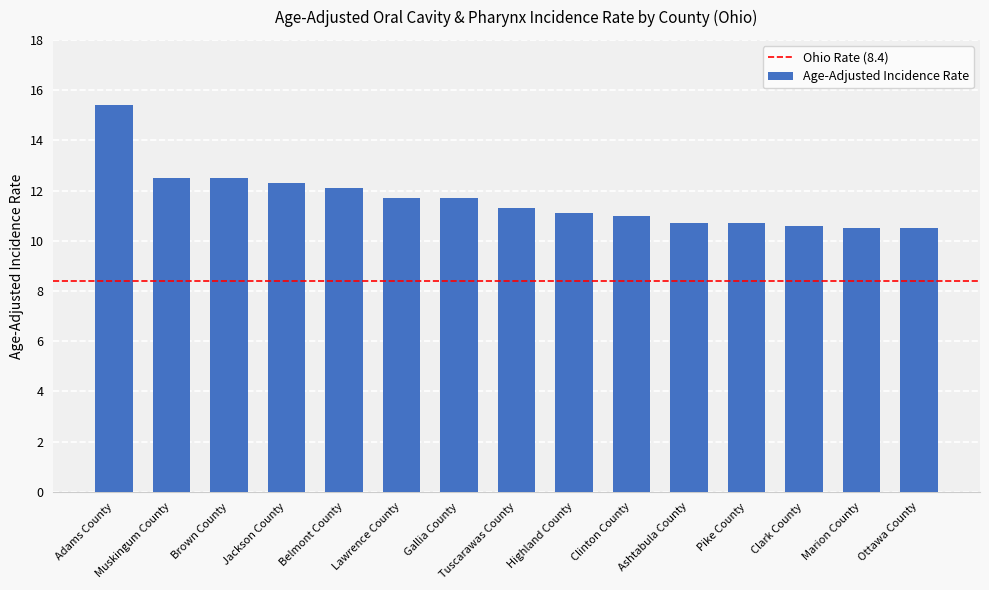

The chart shows a value of 12.5 at Brown County. True or false?

True